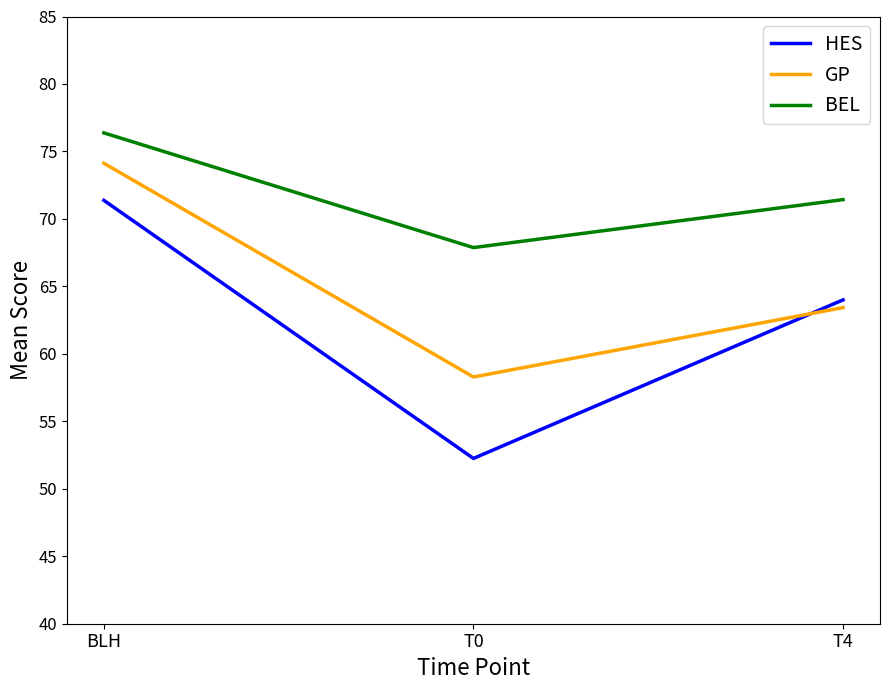

Read the GP value at T0.

58.3